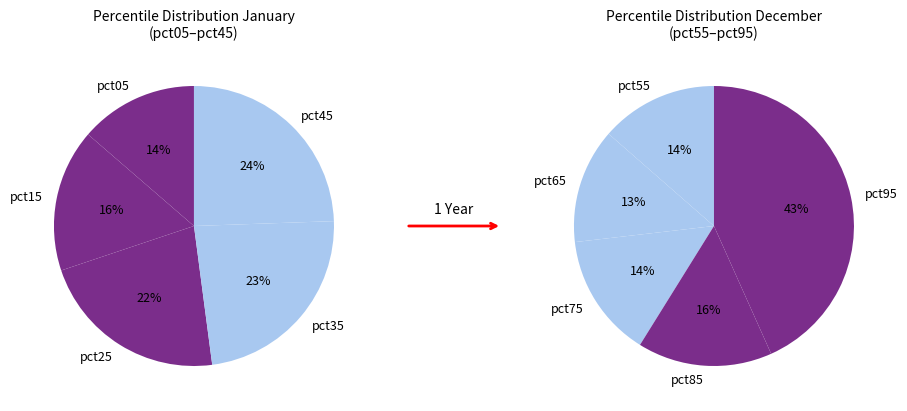

What is the spread (max minus min) of values at 4?

0.1